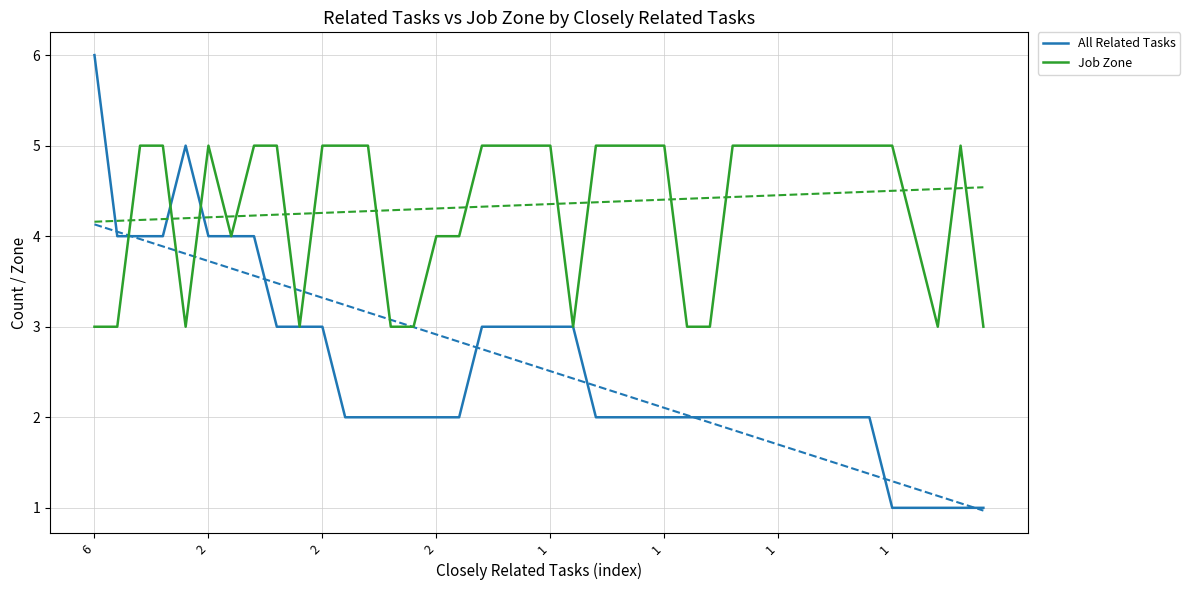

What is the value of the All Related Tasks point at the 32nd from the left?

2